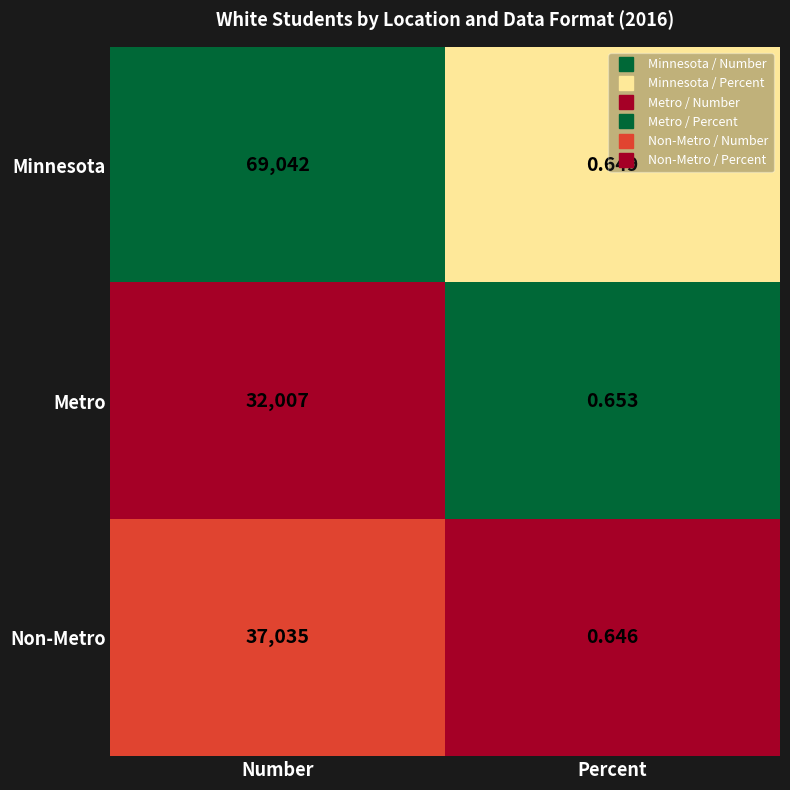

Which series has the largest range (max minus min)?

Minnesota